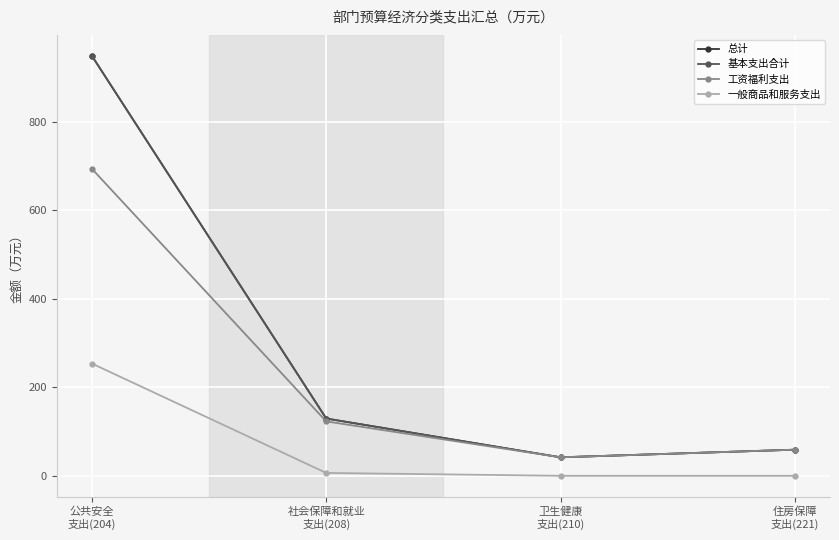

Does the chart have visible grid lines?

Yes